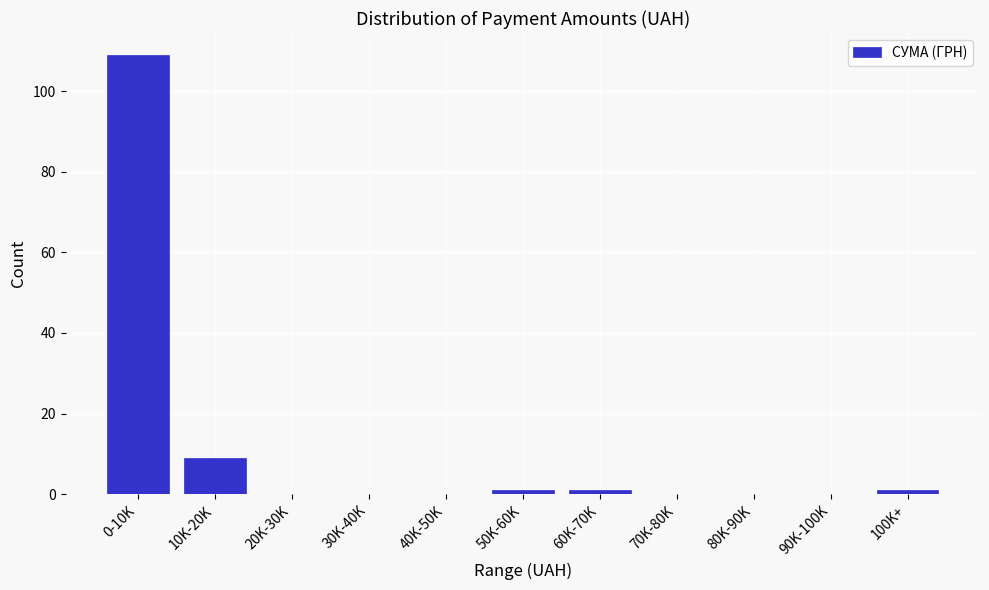

Reading left to right, what are all the values shown in this chart?

0-10K=109	10K-20K=9	20K-30K=0	30K-40K=0	40K-50K=0	50K-60K=1	60K-70K=1	70K-80K=0	80K-90K=0	90K-100K=0	100K+=1